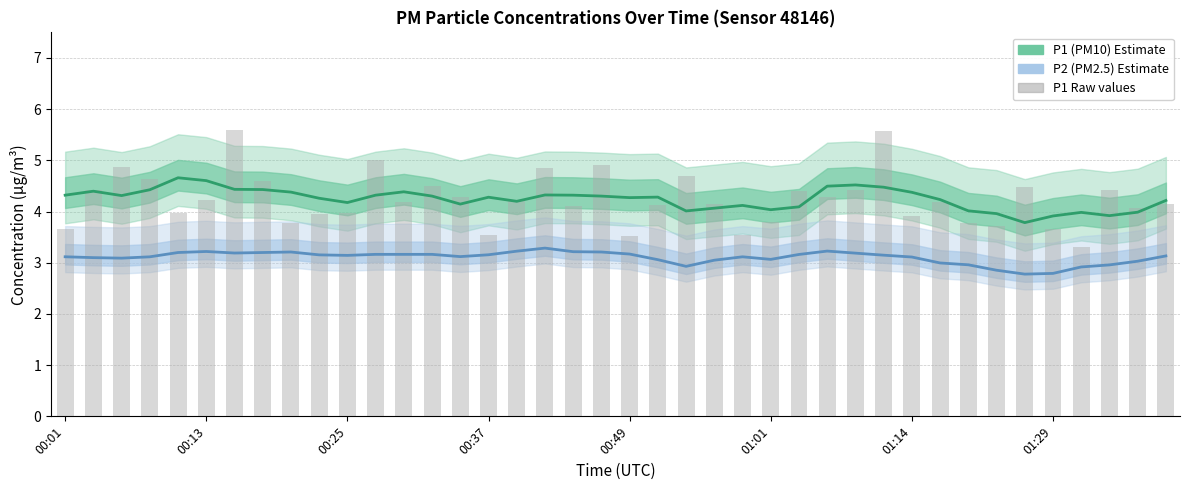

True or false: P1 (PM10) mean has a value of 7.3 at 8.

False